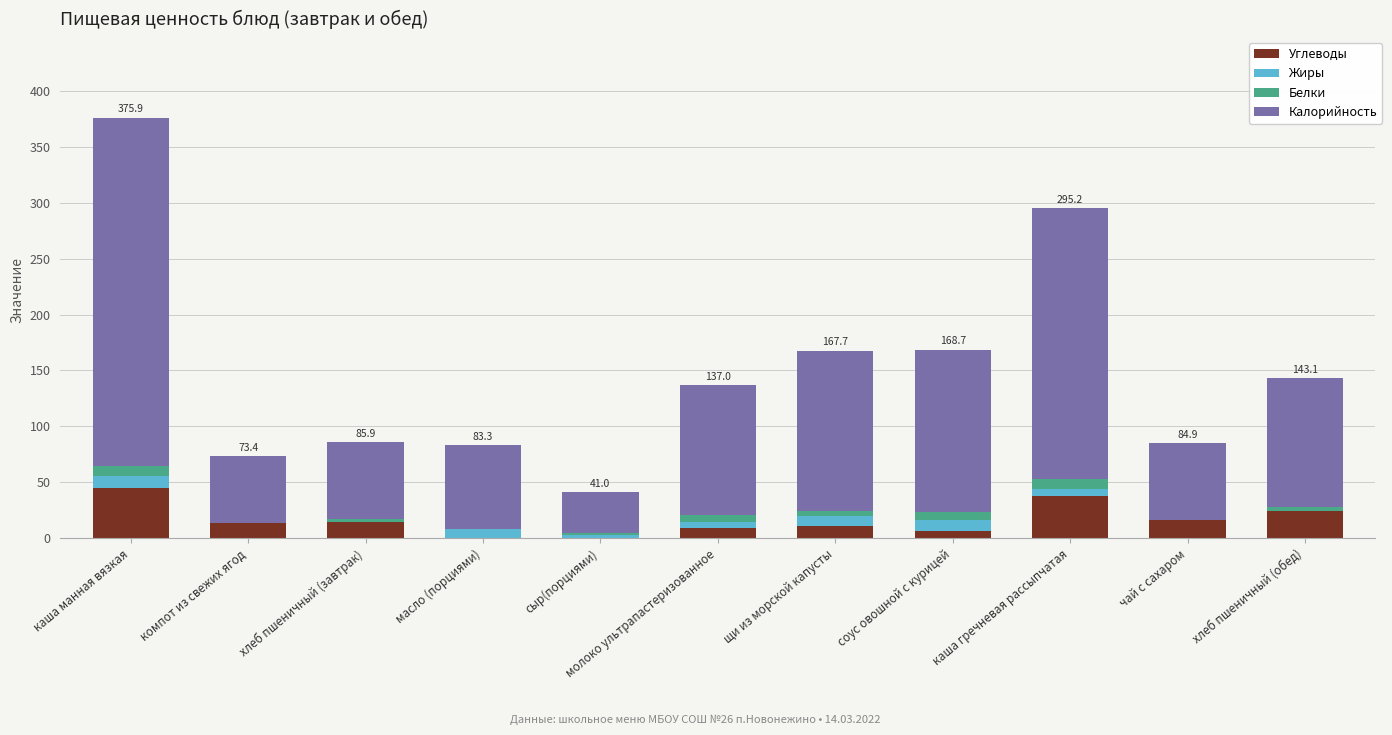

What is the total value across all series at каша манная вязкая?

375.9